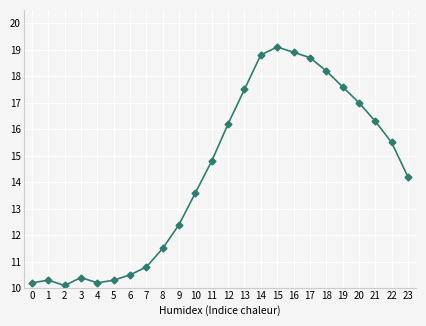

The value at 2 is 6.4. True or false?

False